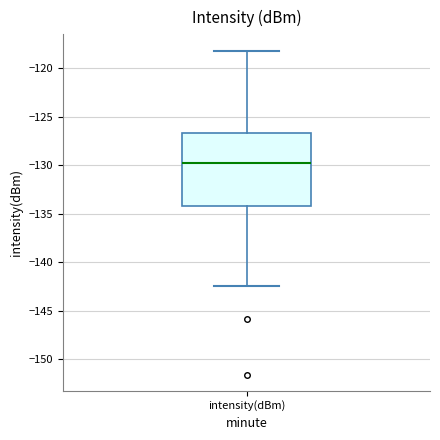

Transcribe this box plot: give where the median line is, the range the box spans, and where the two whiskers end, as read against the y-axis. The values are not printed on the chart, so give them approximately, as read against the axis.

median -129.5, box -134.0 to -126.5, whiskers -142.5 to -118.0